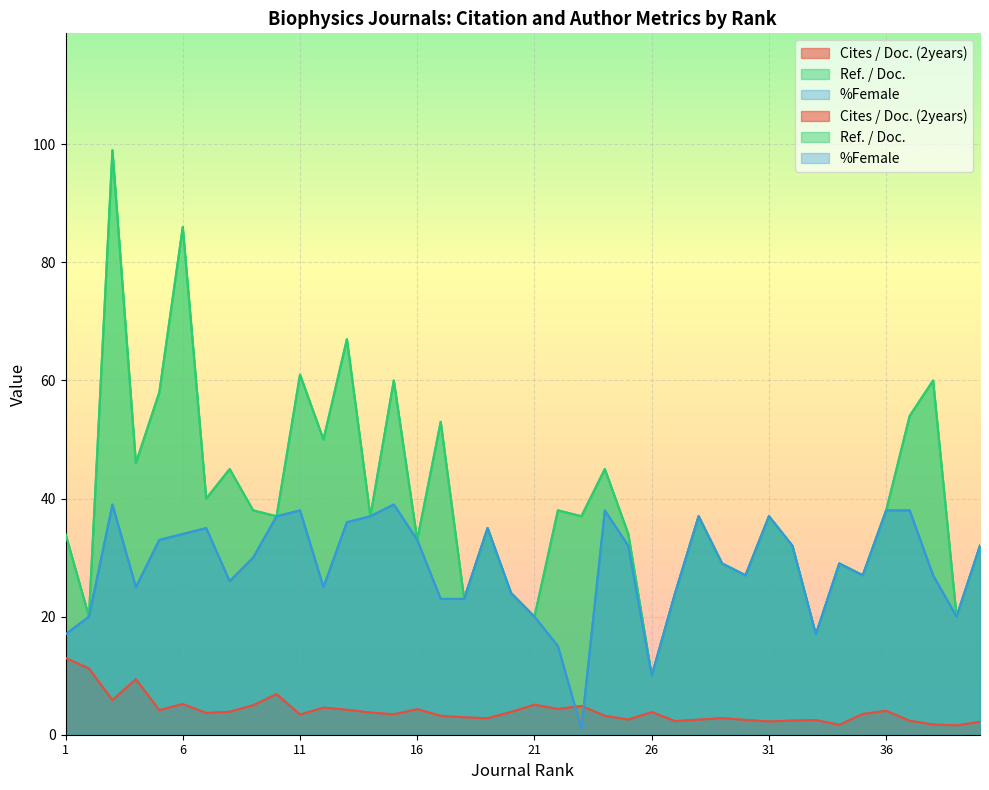

What is the difference between the Ref. / Doc. values at 14 and 17?

16.0